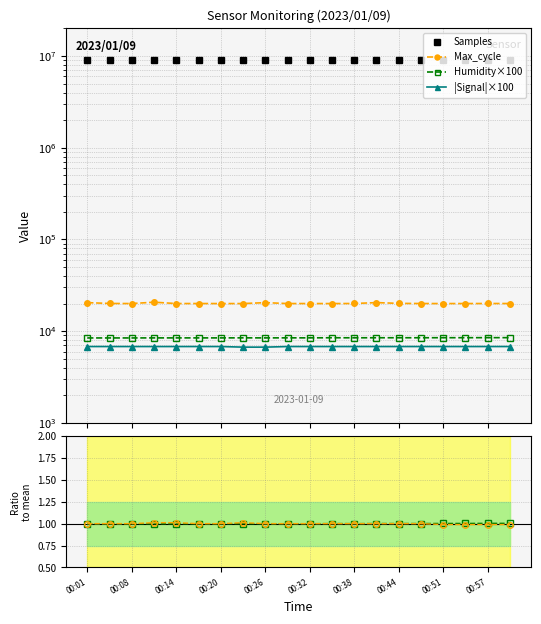

Which series has the largest total across all categories?

Samples